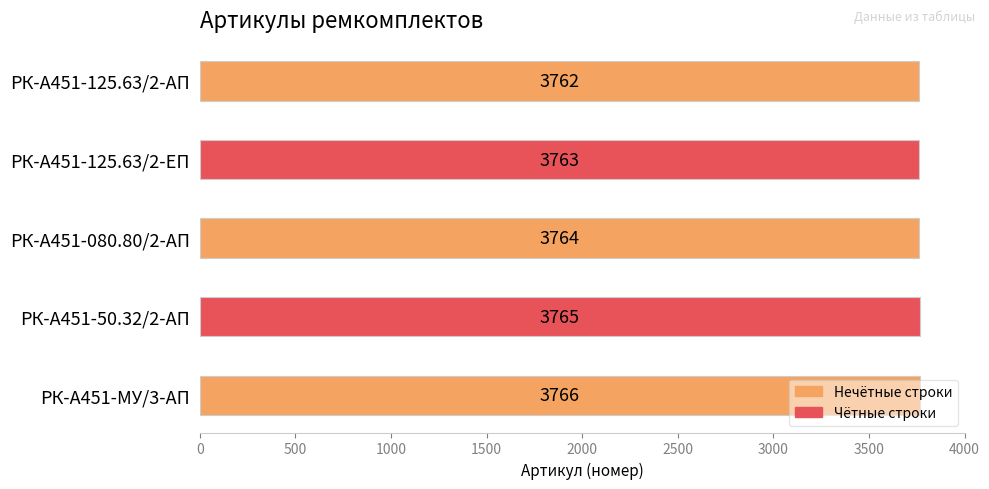

What is the difference between the values at РК-А451-125.63/2-ЕП and РК-А451-МУ/3-АП?

3